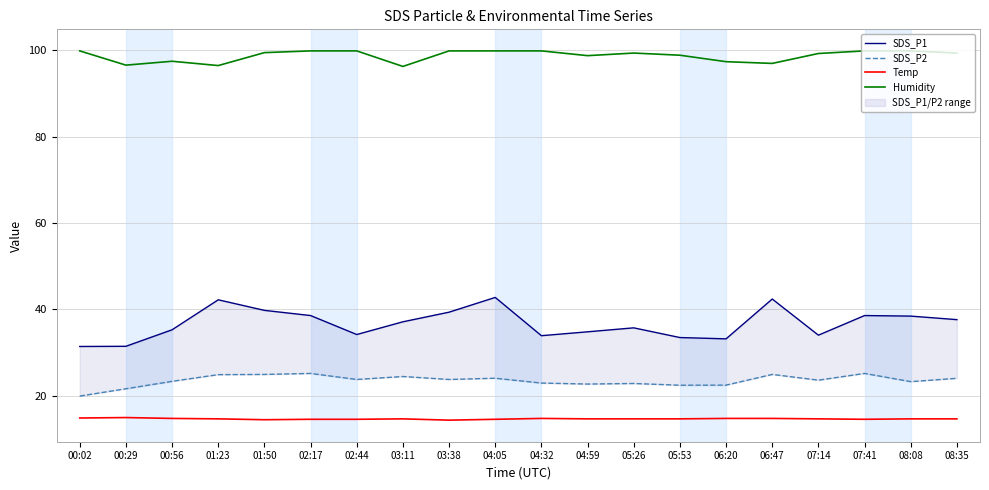

What is the difference between the maximum and minimum values in the SDS_P2 series?

5.2